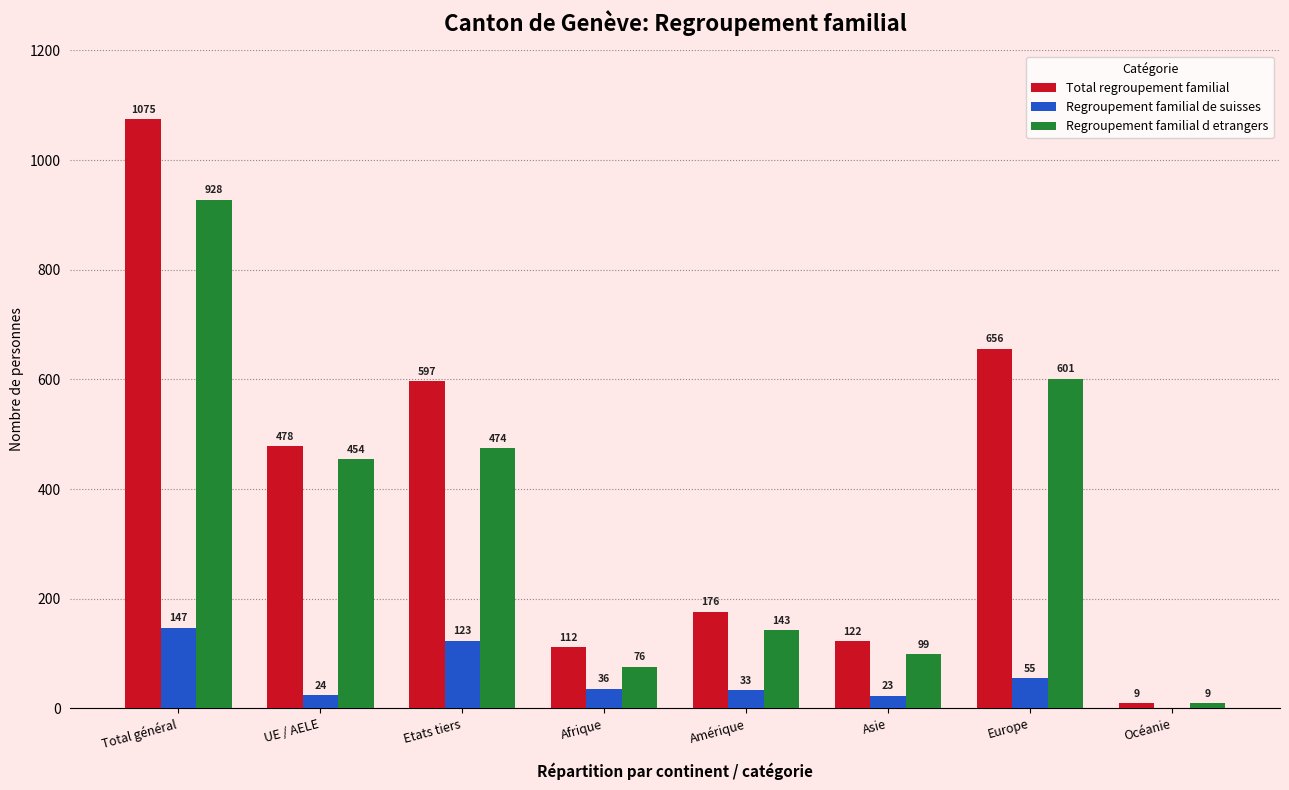

What is the sum of the Total regroupement familial values at Amérique and Océanie?

185